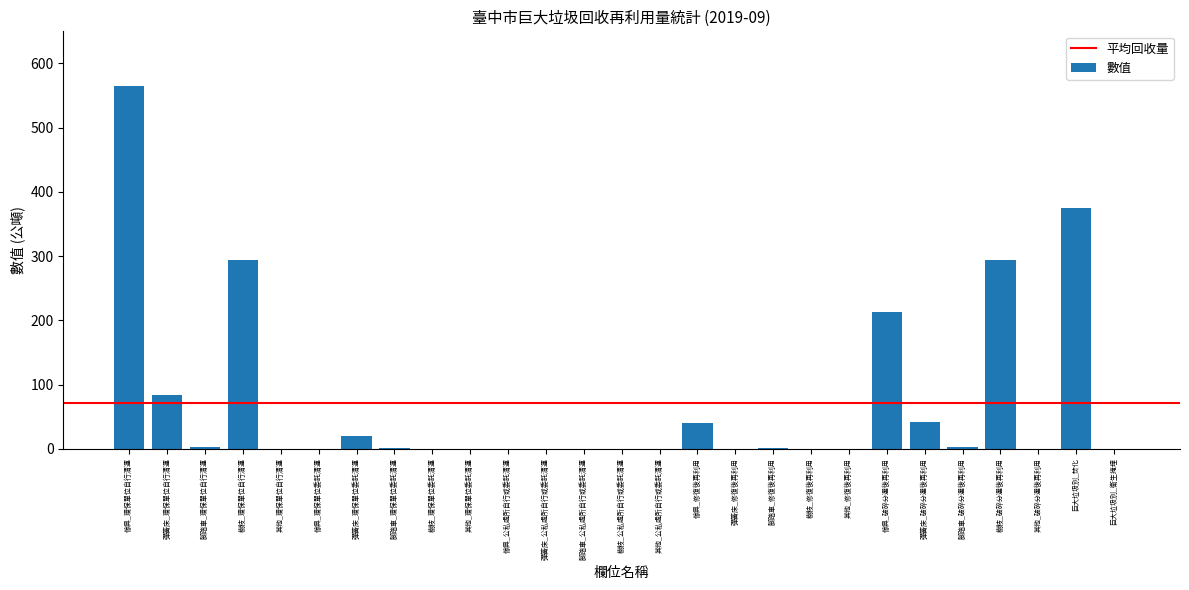

The chart shows a value of -226.3 at 巨大垃圾別_衛生掩埋. True or false?

False